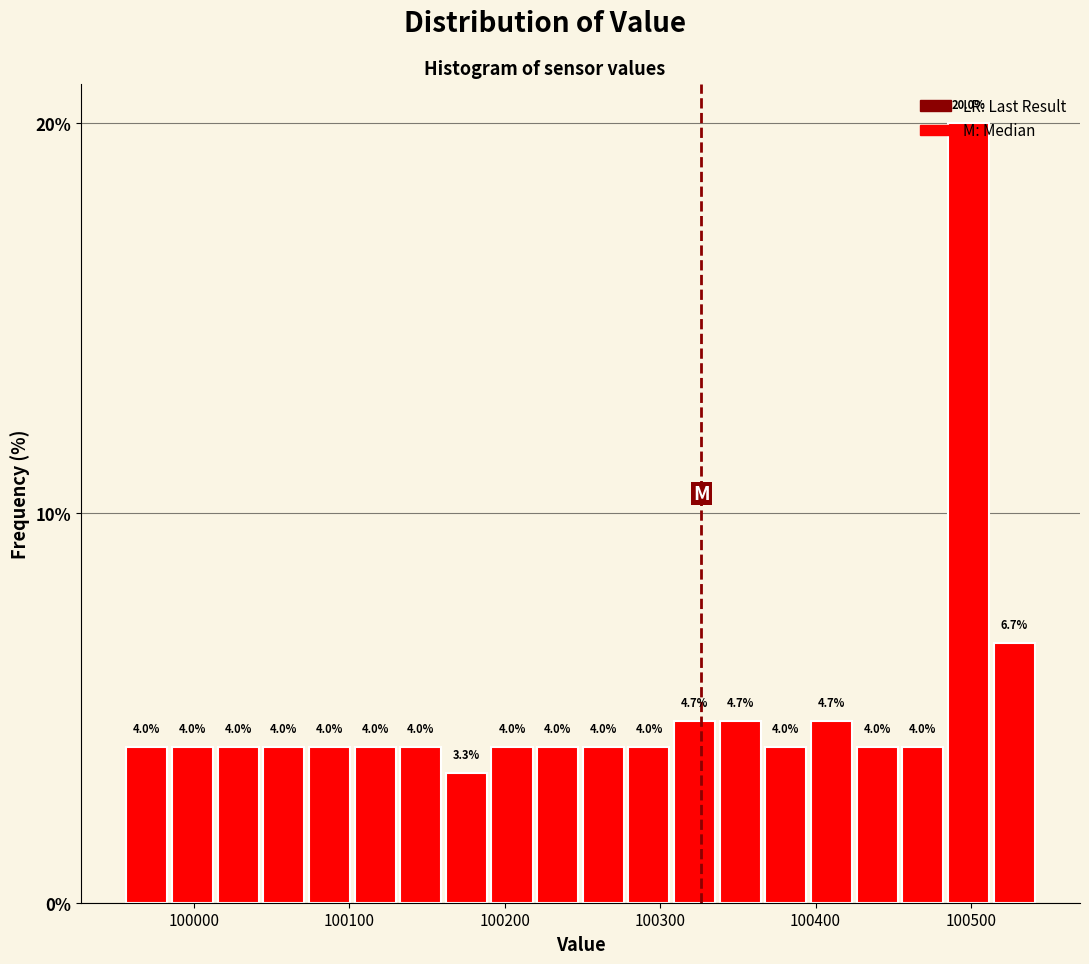

Around what value on the x-axis is the tallest bar? Give the approximate position of its centre, as read against the axis.

100500